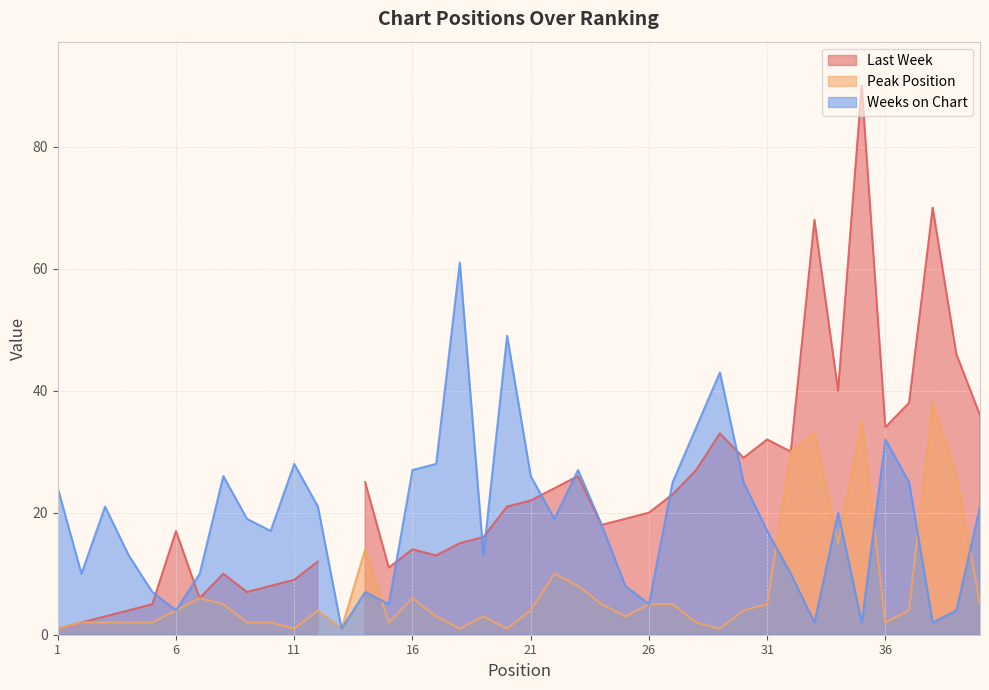

What is the maximum value for Peak Position?

38